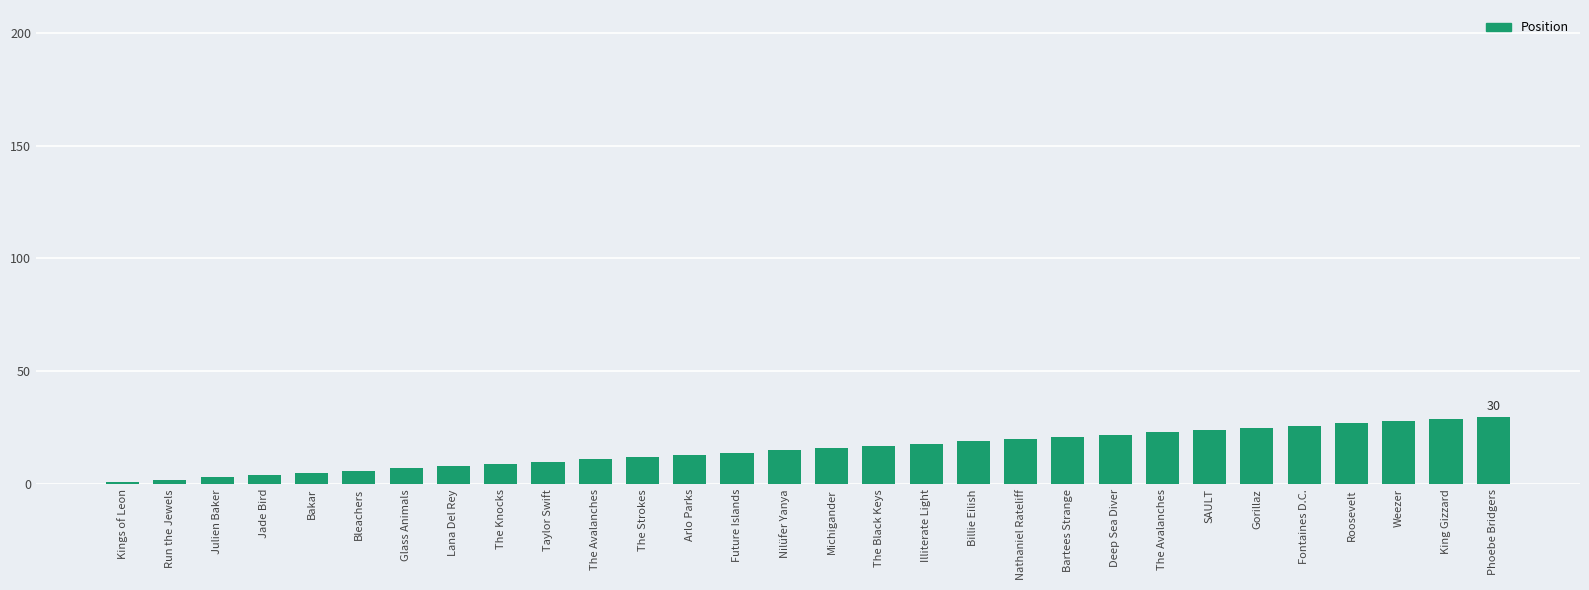

Is it true that the value at Nathaniel Rateliff is 5?

False